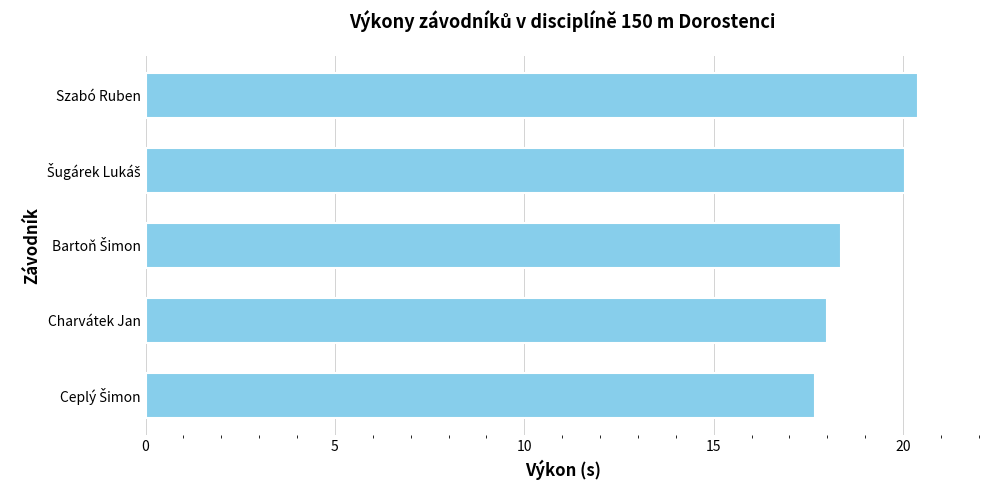

The chart shows a value of 20.4 at Szabó Ruben. True or false?

True